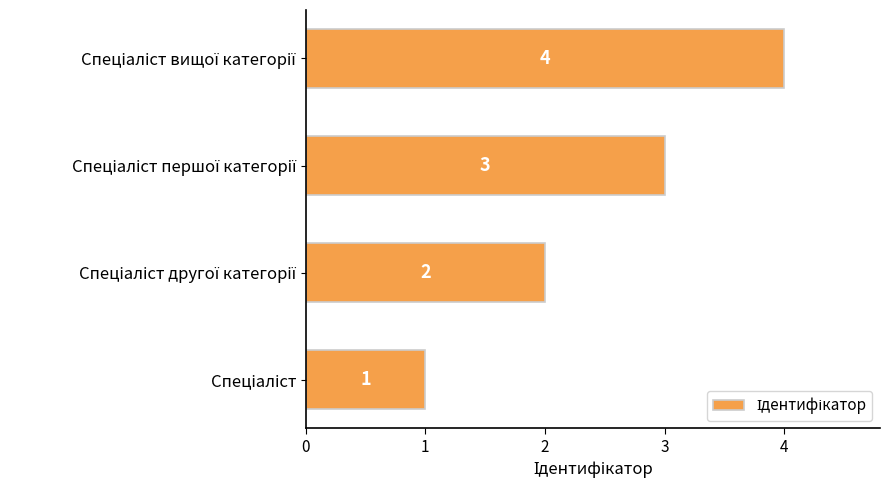

How many values are between 2 and 4?

3